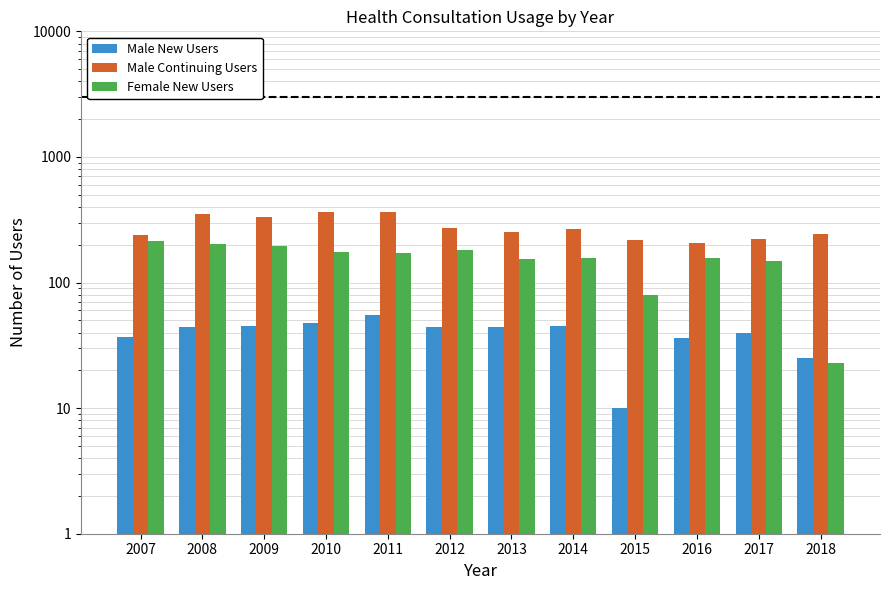

Is the value of Male Continuing Users at 2013 greater than the value of Male New Users at 2011?

Yes